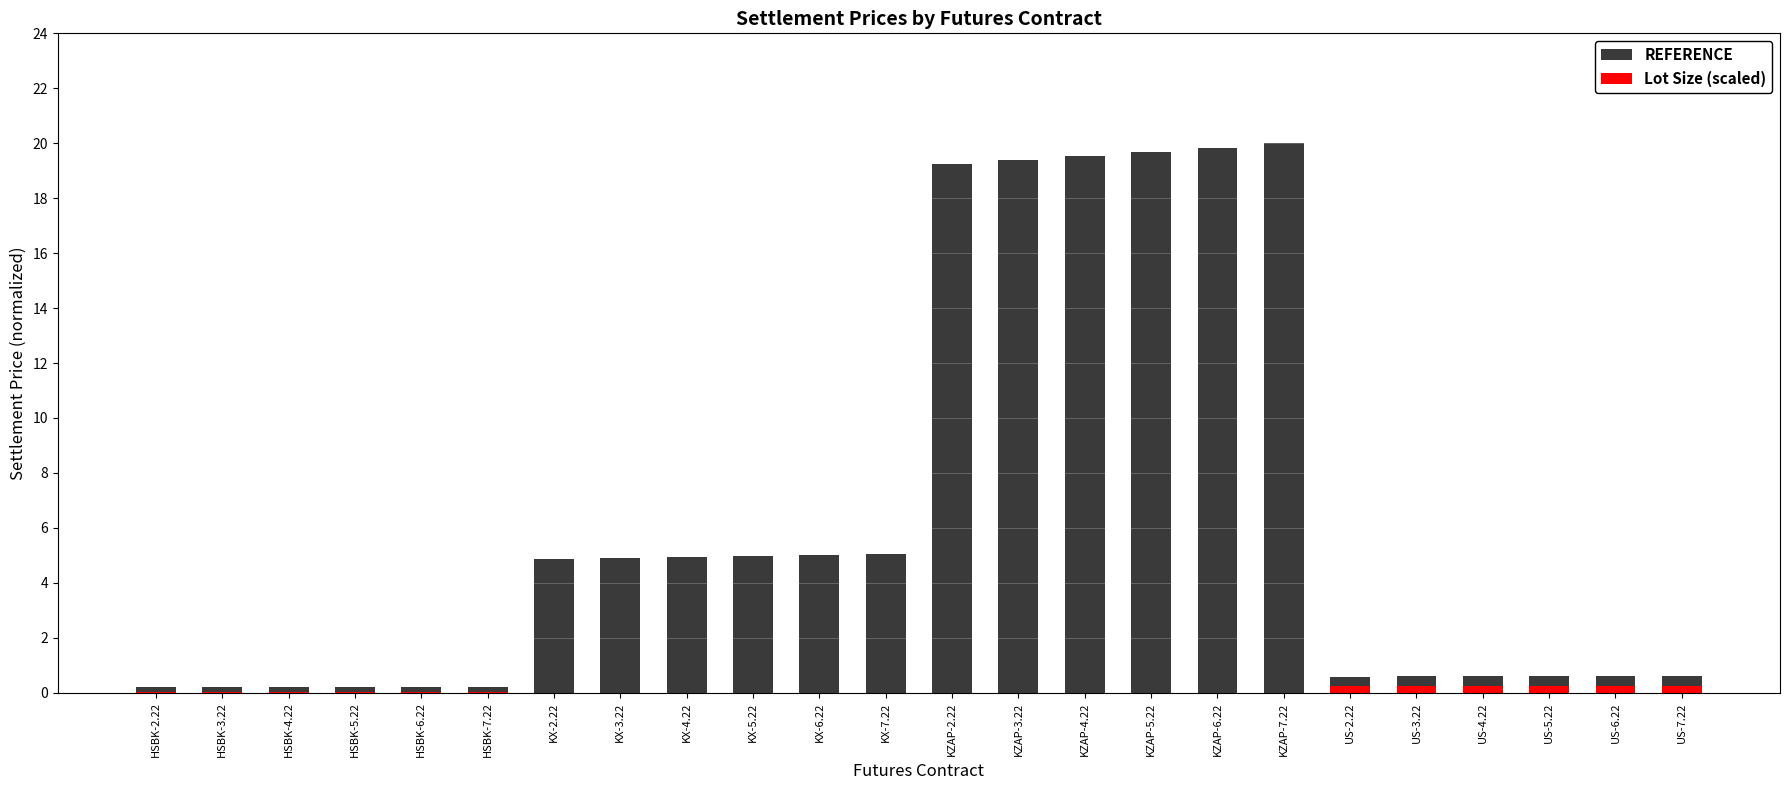

At which category is the sum across all series the highest?

KZAP-7.22